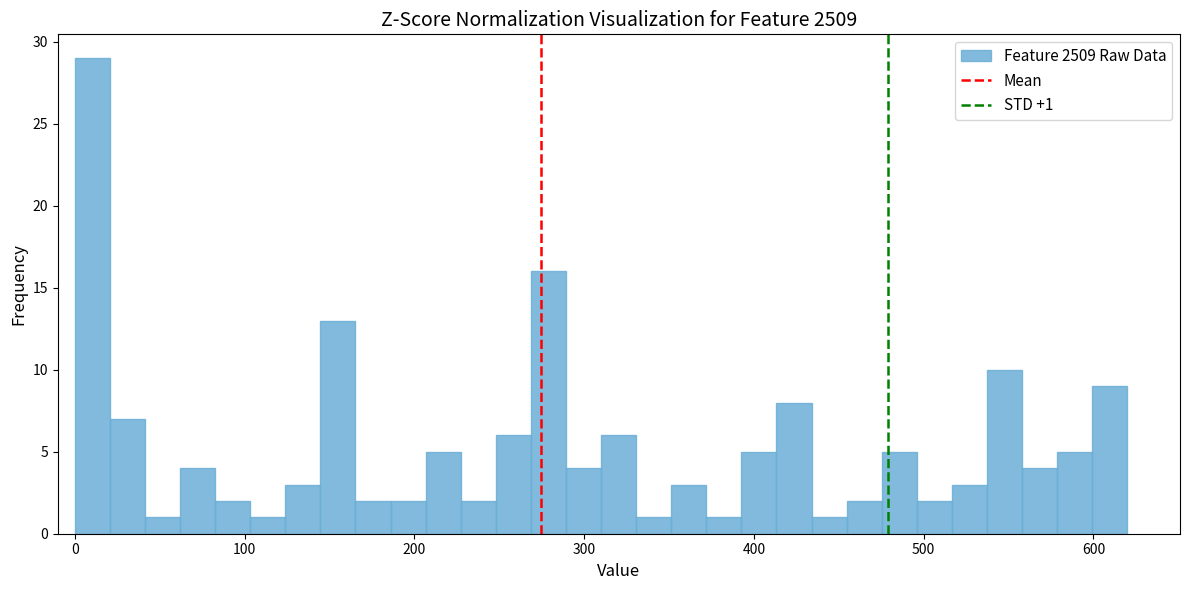

Around what value on the x-axis is the tallest bar? Give the approximate position of its centre, as read against the axis.

10